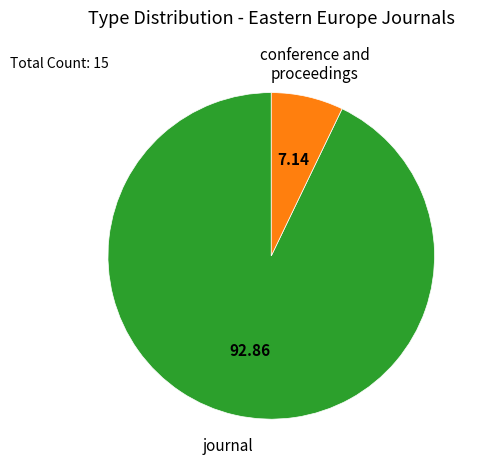

Count the number of slices in the pie.

2